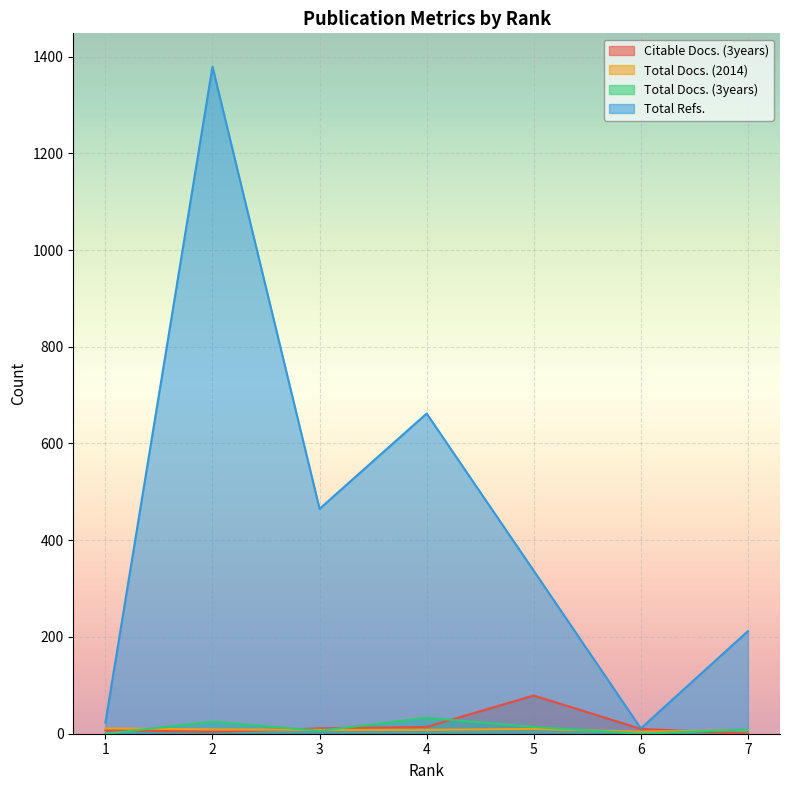

How many data points in Citable Docs. (3years) are above 10?

3